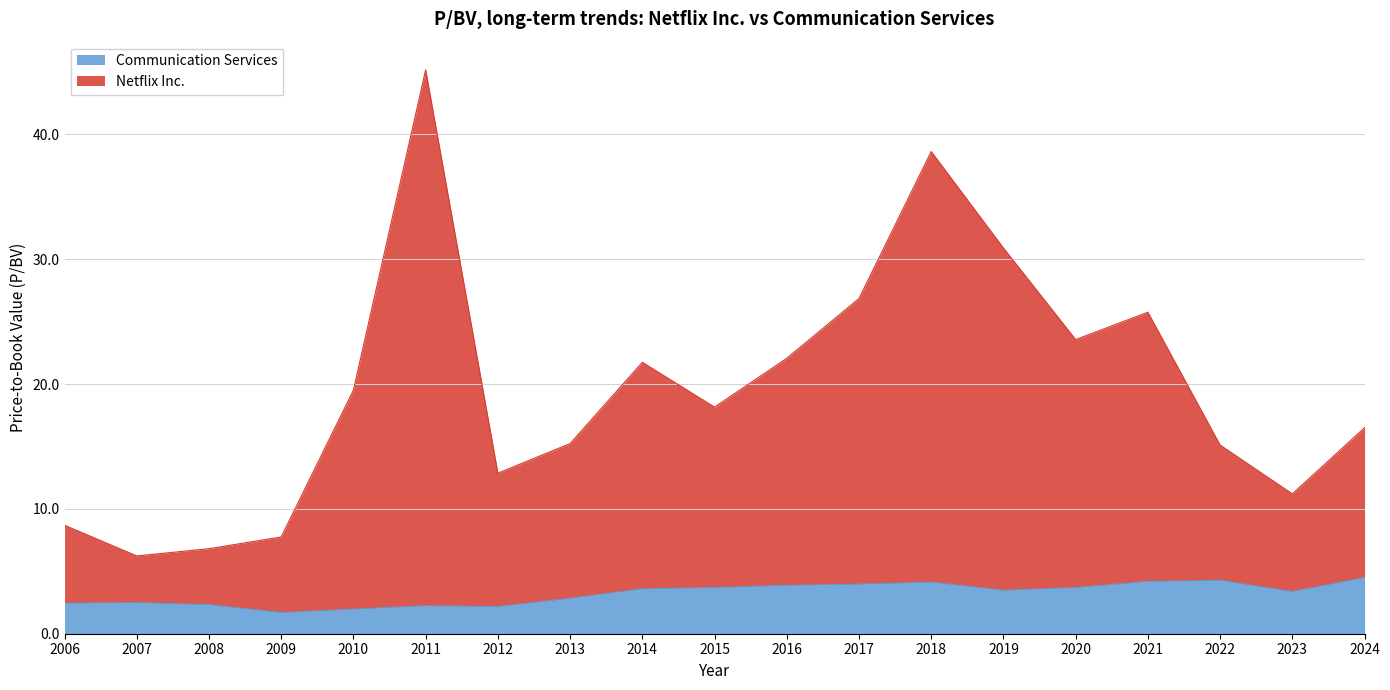

True or false: Netflix Inc. and Communication Services intersect in this chart.

False